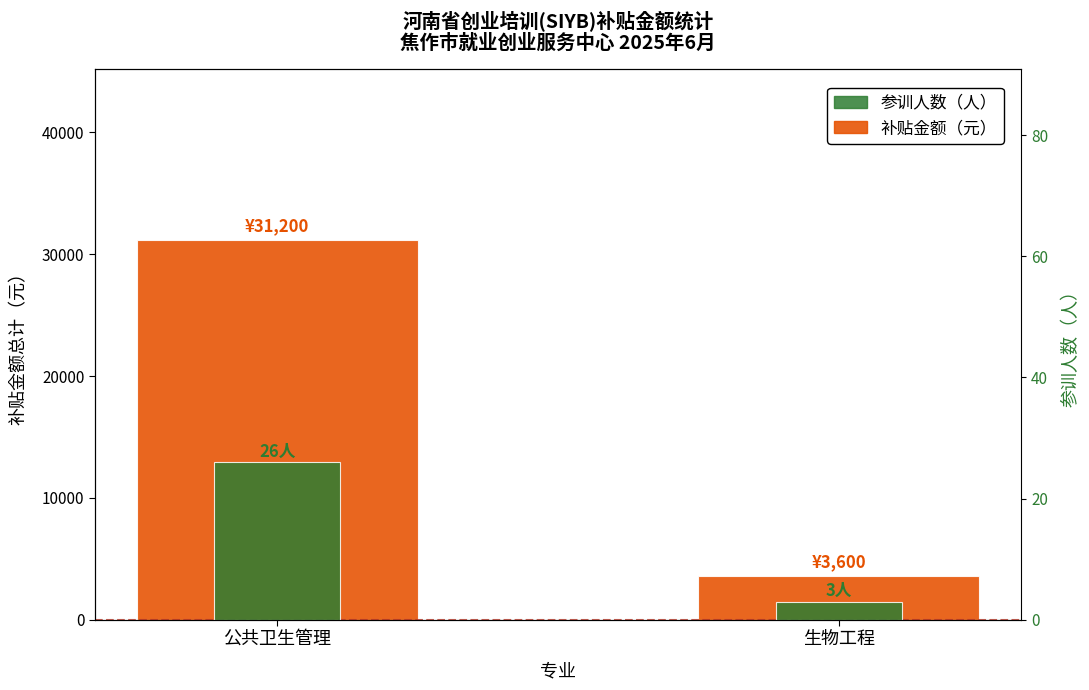

Reading left to right, extract all data points from this chart.

补贴金额（元）: 公共卫生管理=31200	生物工程=3600
参训人数（人）: 公共卫生管理=26	生物工程=3